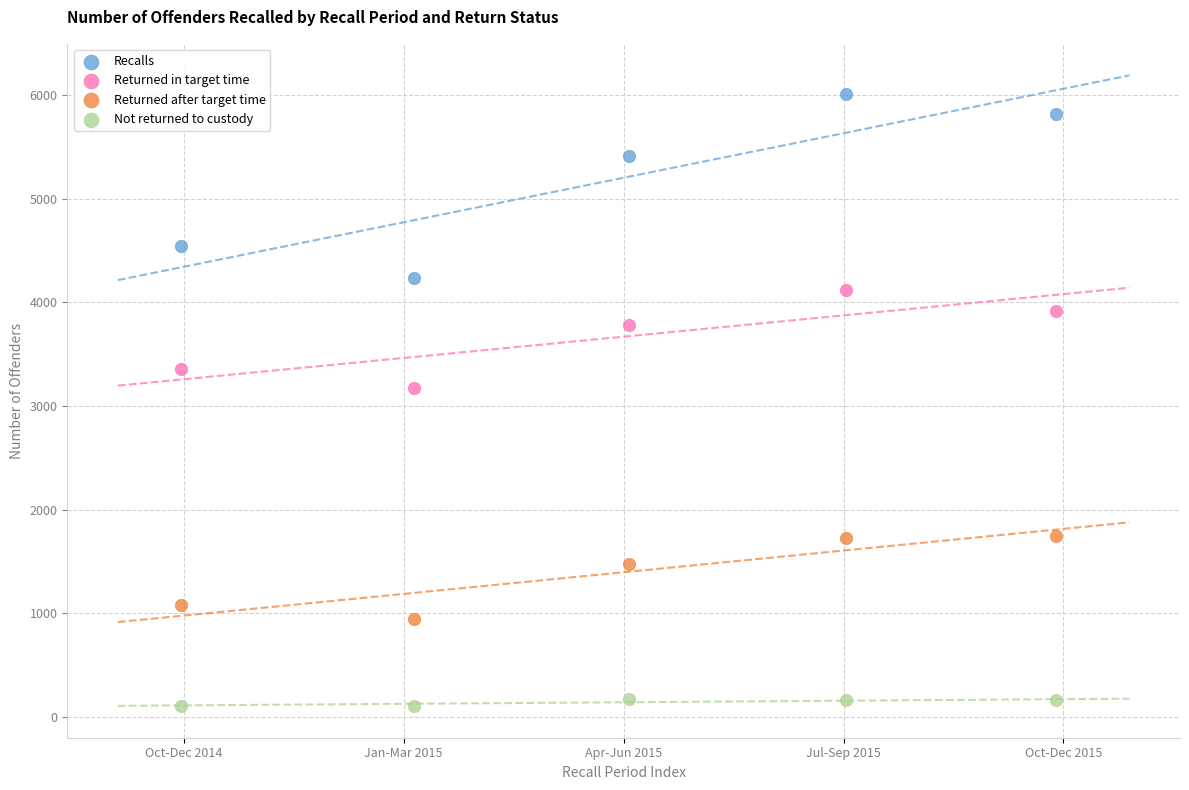

What are all the series names shown in the legend?

Recalls, Returned in target time, Returned after target time, Not returned to custody